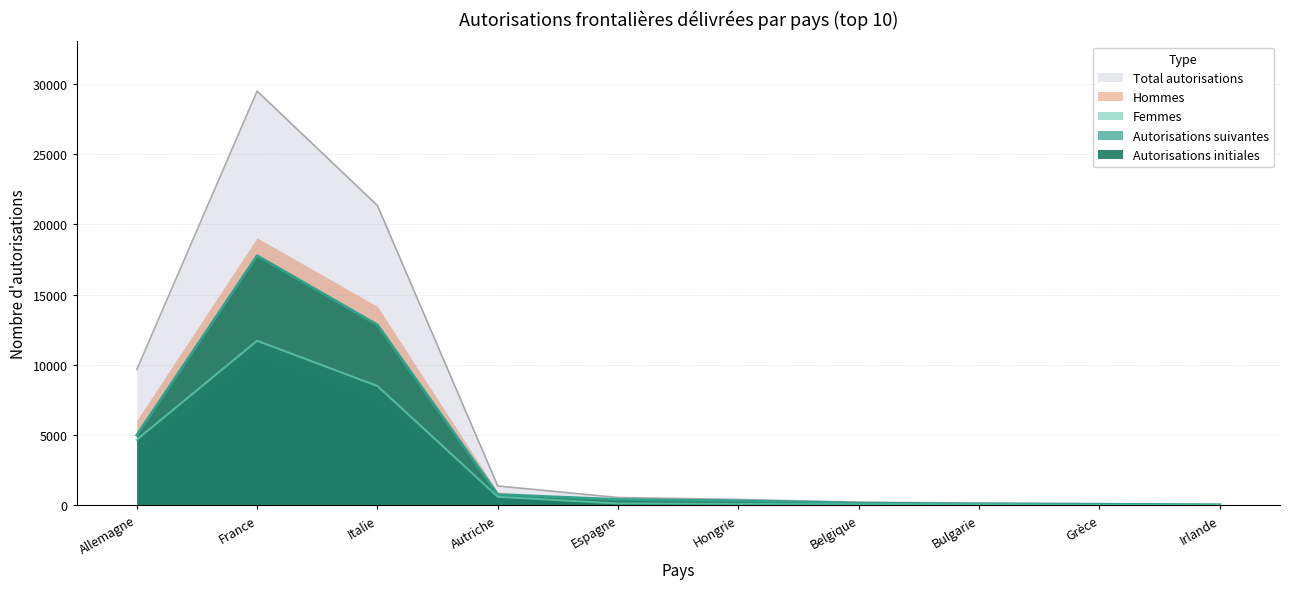

What is the difference between the second highest and second lowest values in the Autorisations initiales series?

12761